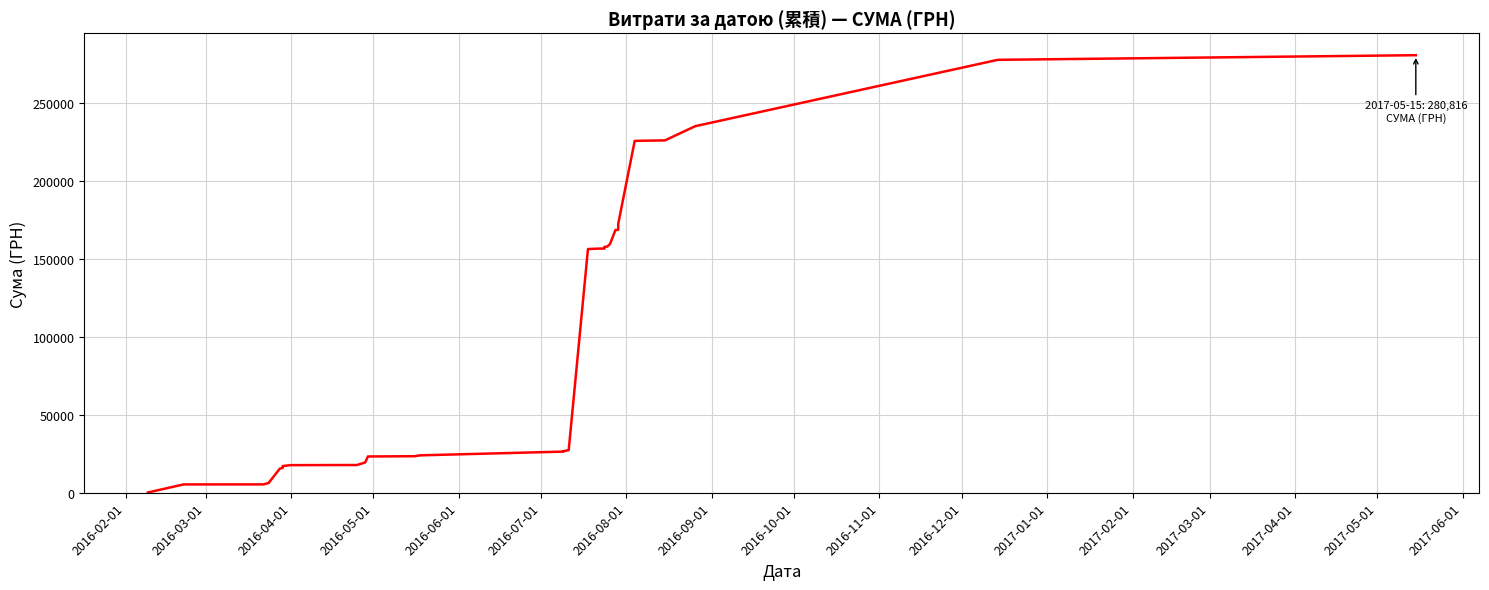

True or false: the data shows 17722.9 at 2016-04-01.

True